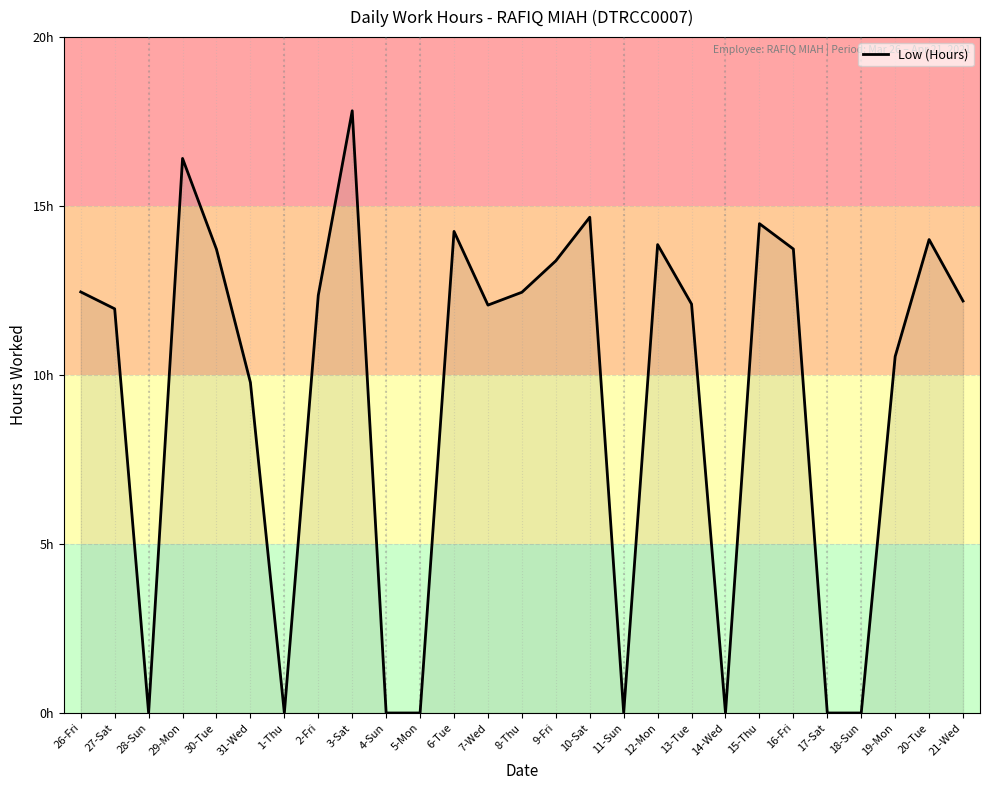

List the labels in order of value, largest first.

3-Sat, 29-Mon, 10-Sat, 15-Thu, 6-Tue, 20-Tue, 12-Mon, 16-Fri, 30-Tue, 9-Fri, 26-Fri, 8-Thu, 2-Fri, 21-Wed, 13-Tue, 7-Wed, 27-Sat, 19-Mon, 31-Wed, 28-Sun, 1-Thu, 4-Sun, 5-Mon, 11-Sun, 14-Wed, 17-Sat, 18-Sun